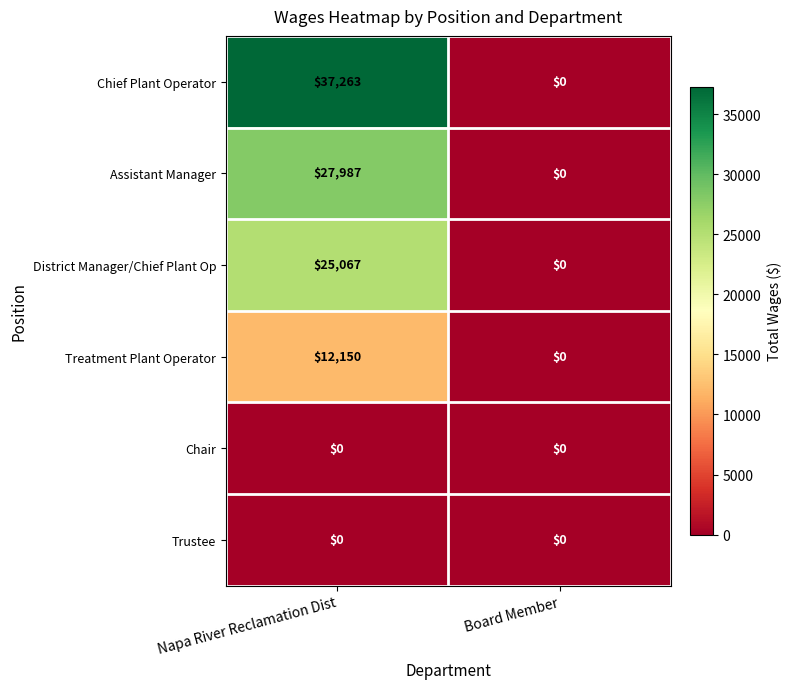

How many data points does each series have?

2